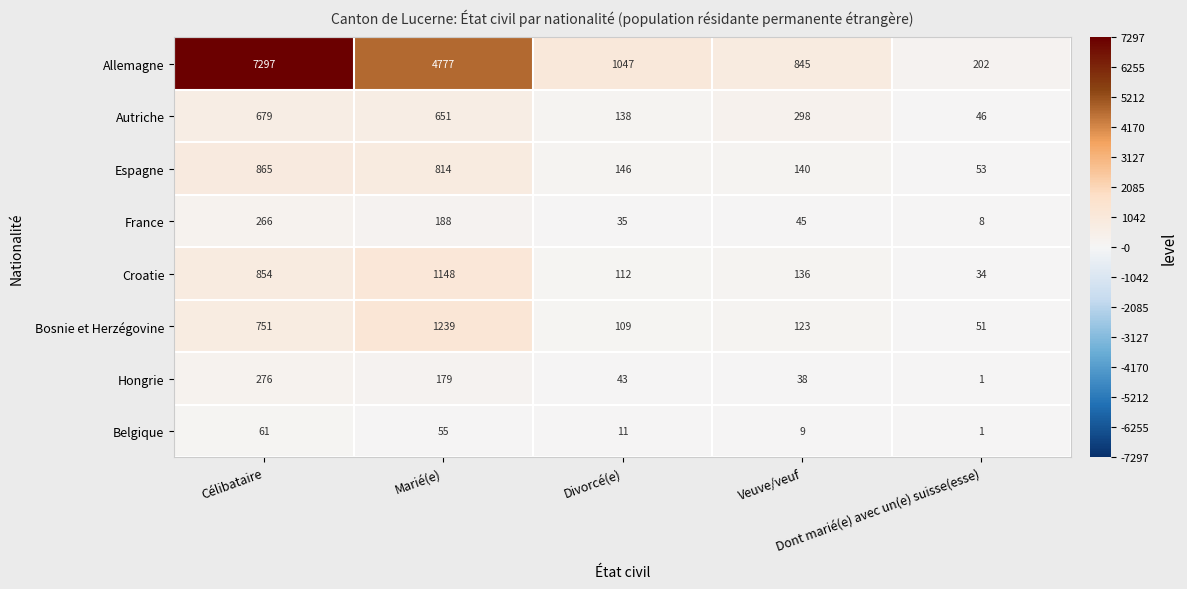

What is the total value across all series at Dont marié(e) avec un(e) suisse(esse)?

396